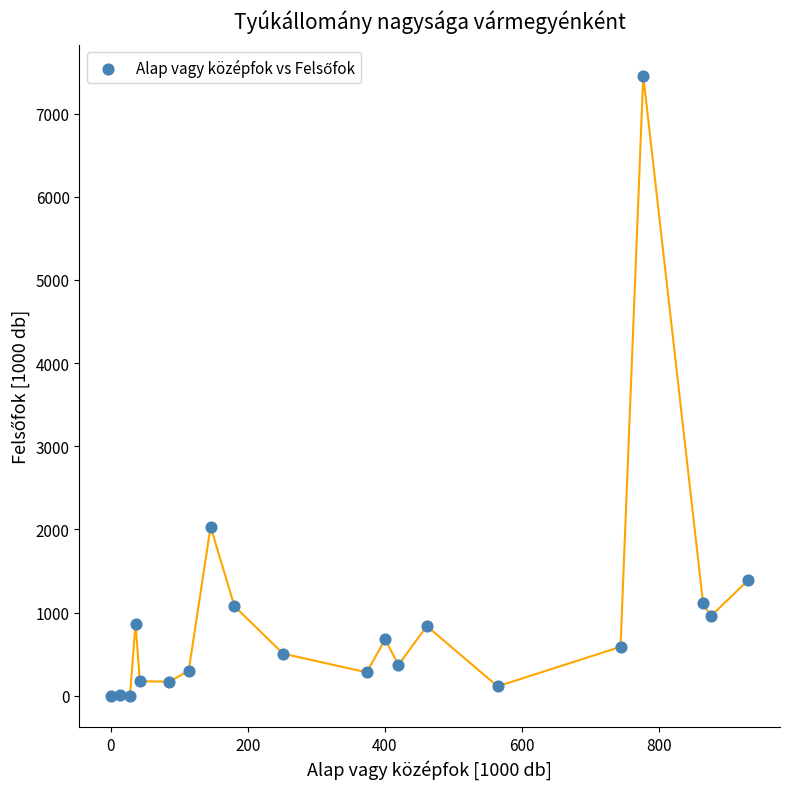

What Y value in the scatter plot is closest to 3727?

2032.6